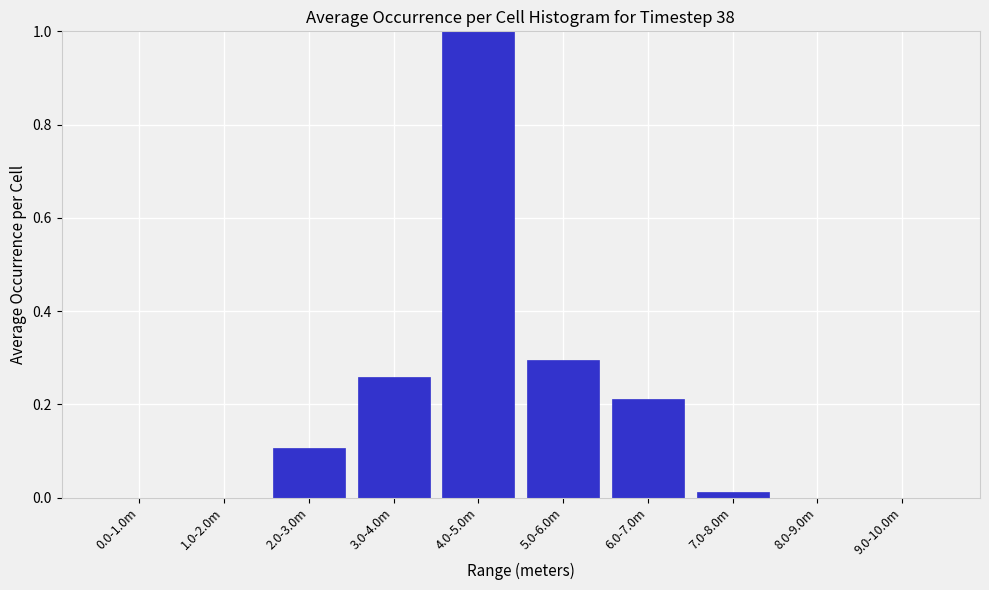

At which category does the chart reach its peak across all series?

4.0-5.0m